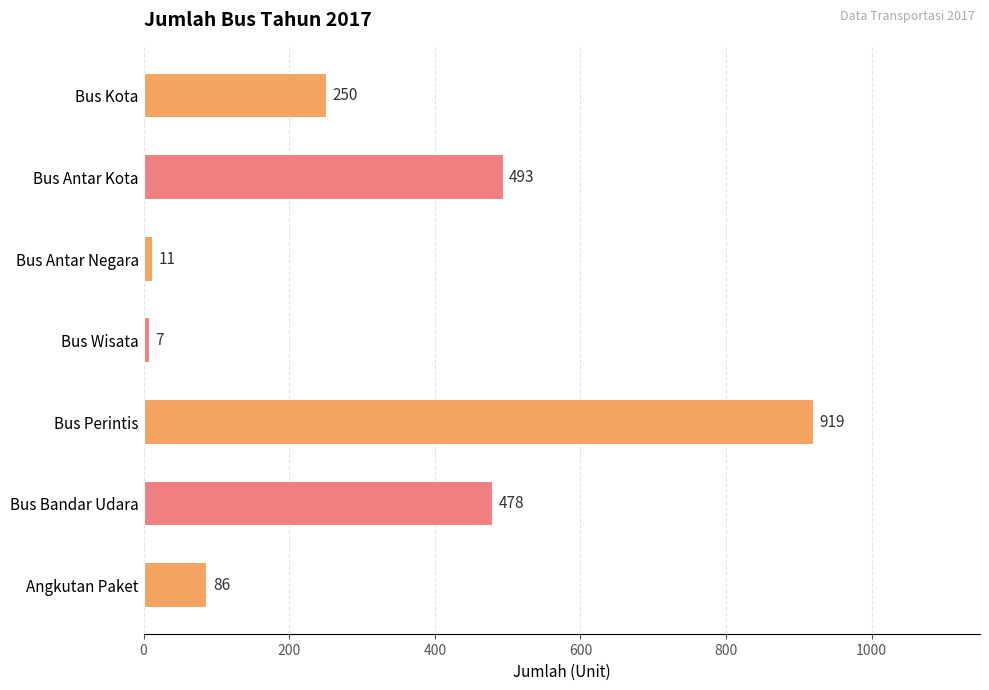

Reading top to bottom, transcribe all the data shown in this chart.

Bus Kota=250	Bus Antar Kota=493	Bus Antar Negara=11	Bus Wisata=7	Bus Perintis=919	Bus Bandar Udara=478	Angkutan Paket=86